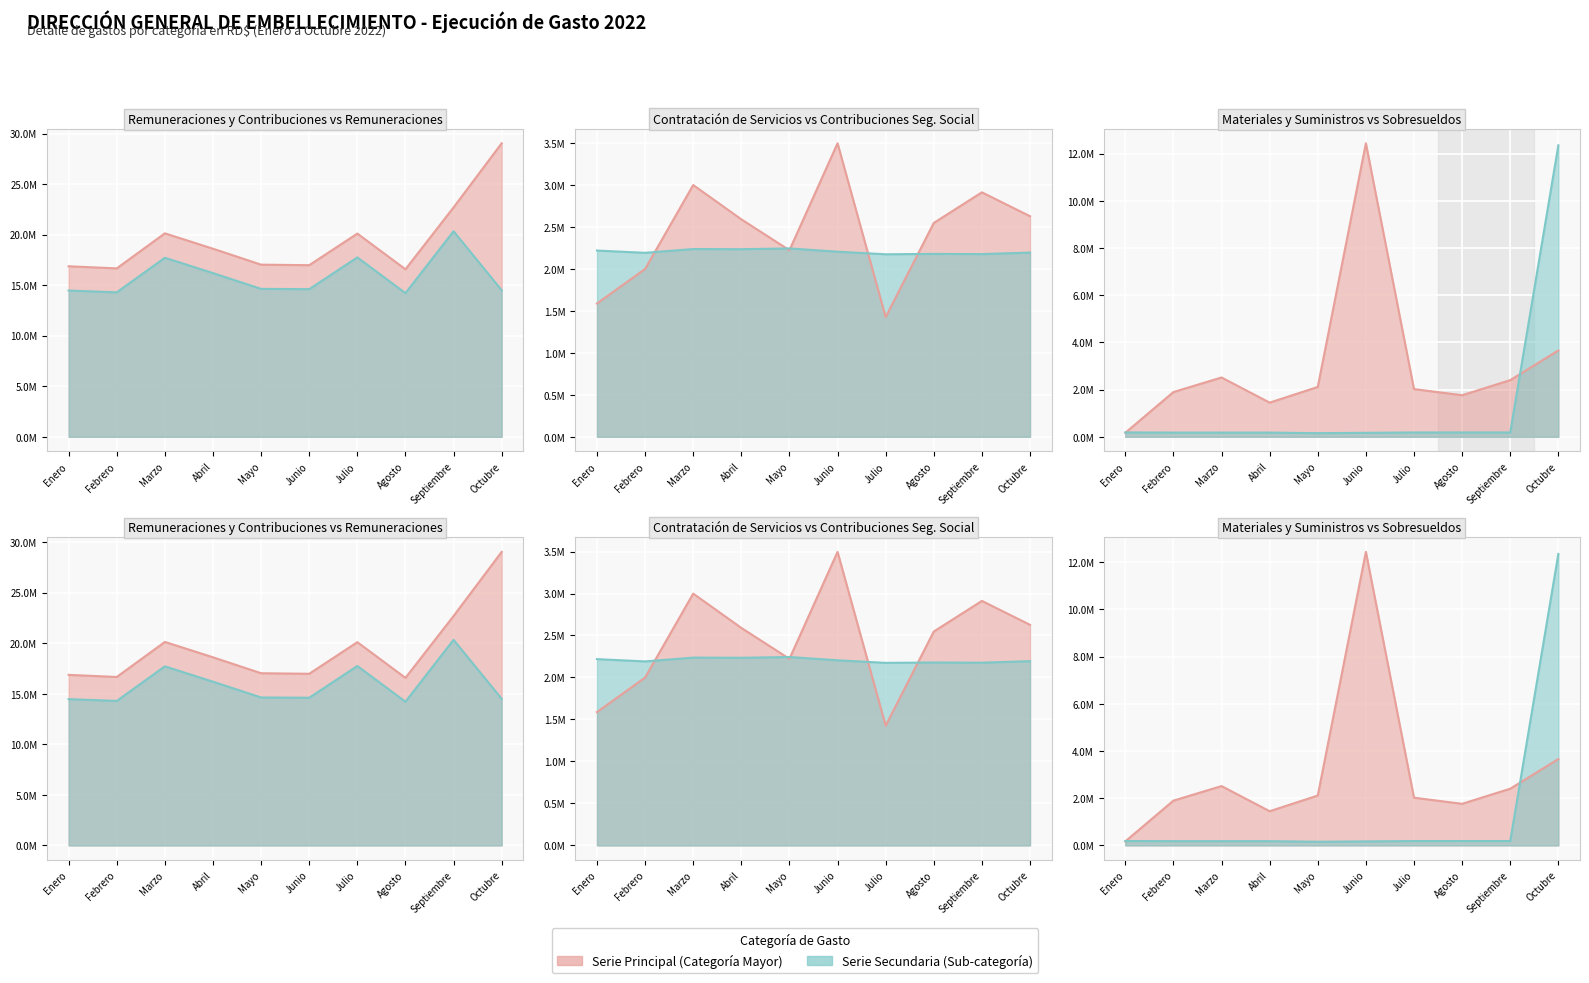

How many categories are shown in the chart?

10